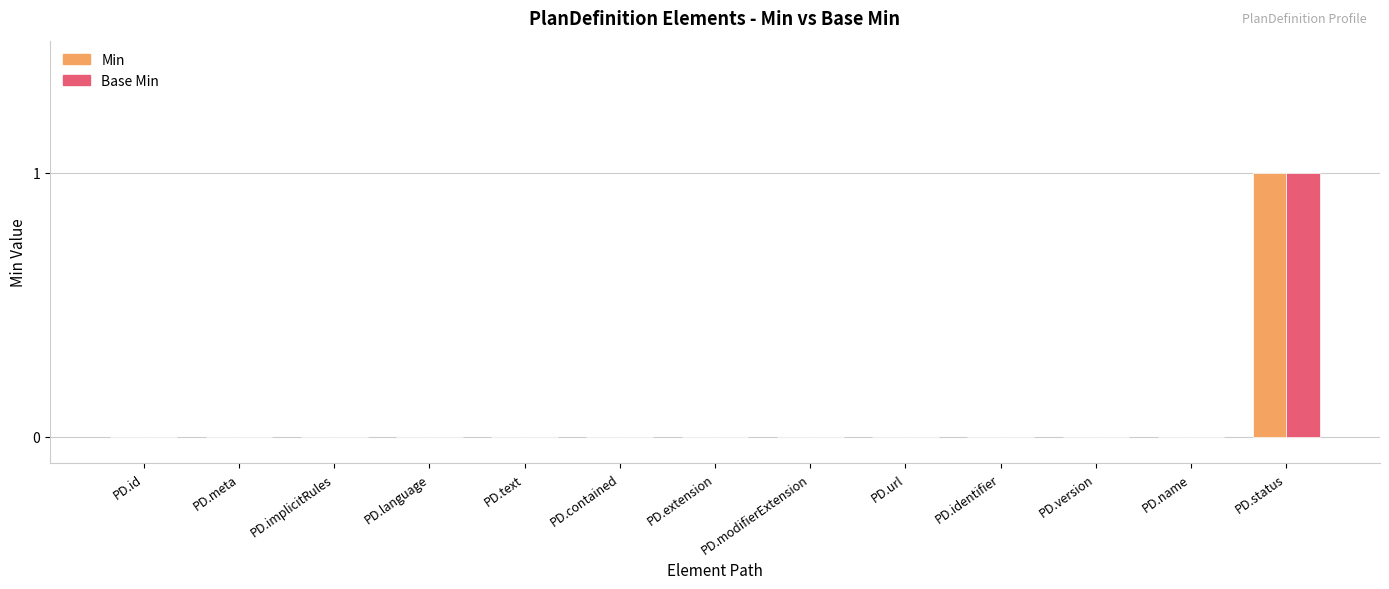

What is the sum of the Min values at PD.contained and PD.status?

1